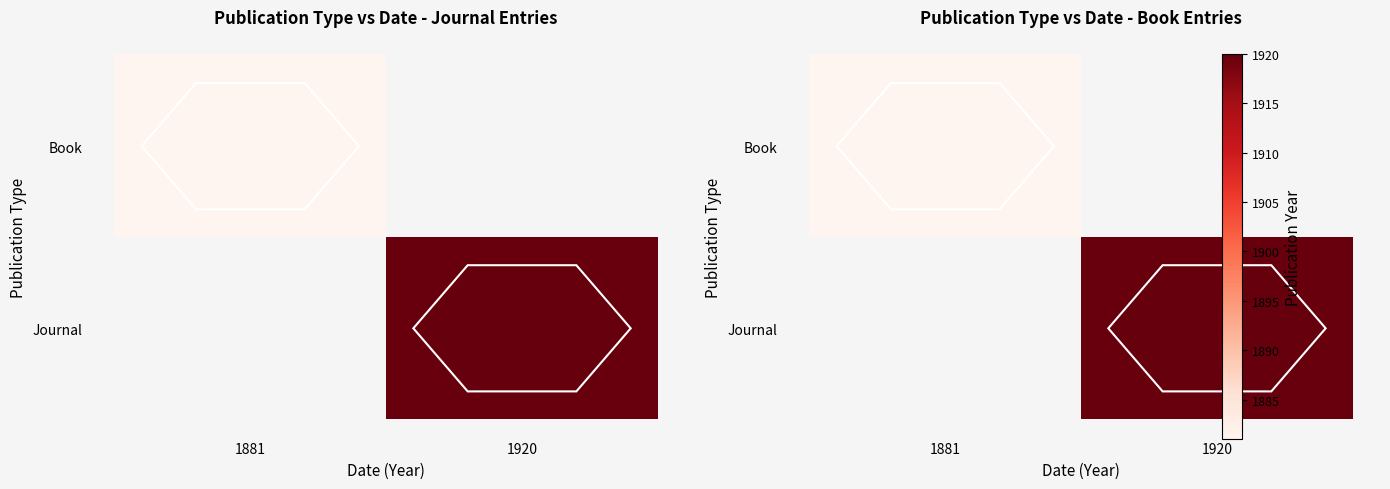

List the labels in order of Journal value, largest first.

1920, 1881